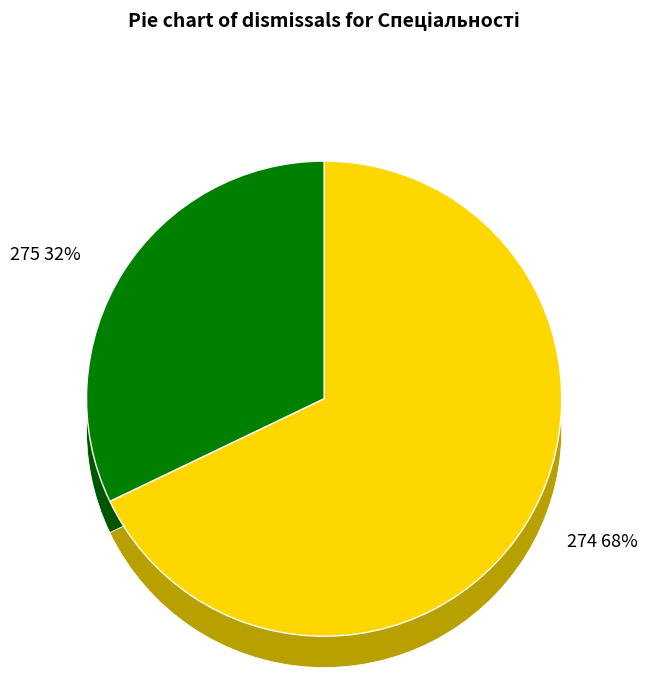

What is the largest slice in the pie chart?

274